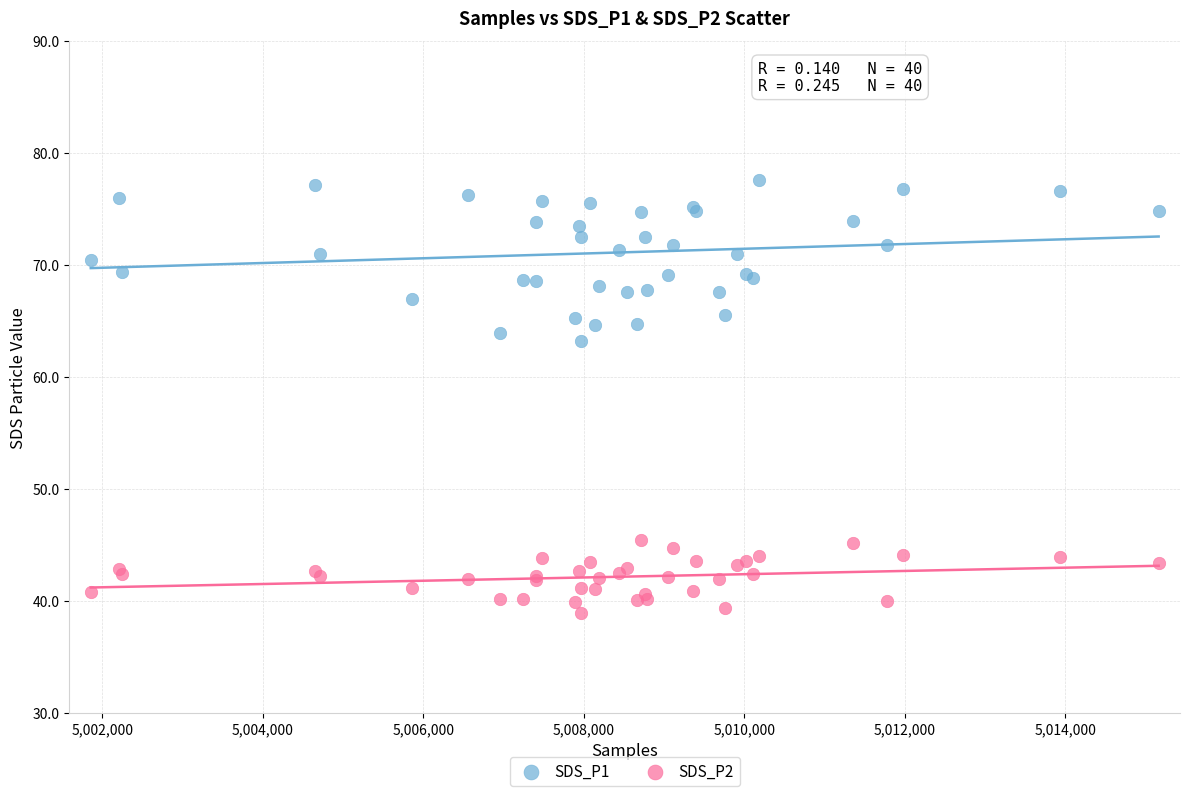

Which series has the largest Y range (max minus min)?

SDS_P1